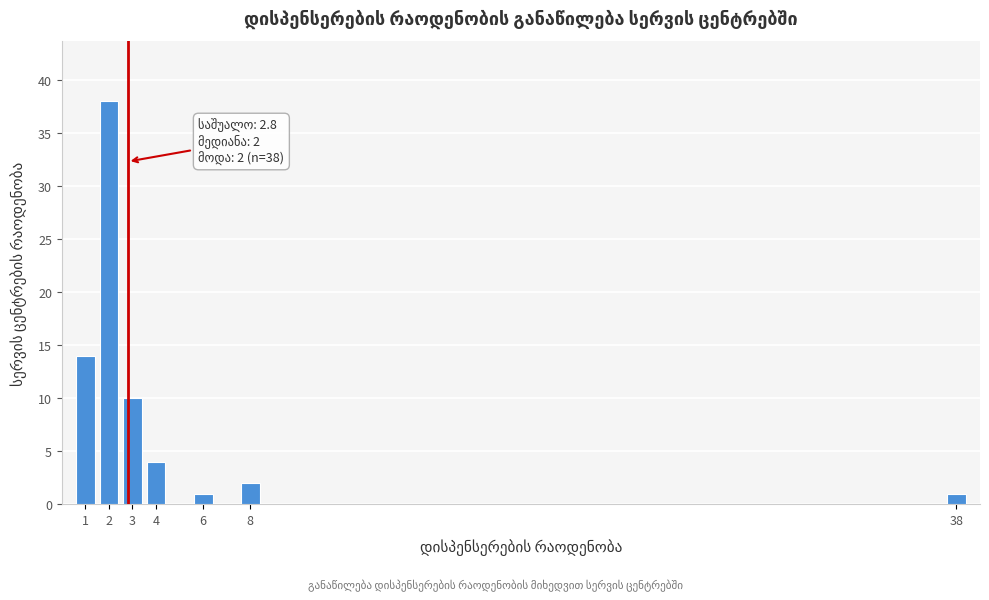

Reading right to left, extract all data points from this chart.

38=1	8=2	6=1	4=4	3=10	2=38	1=14